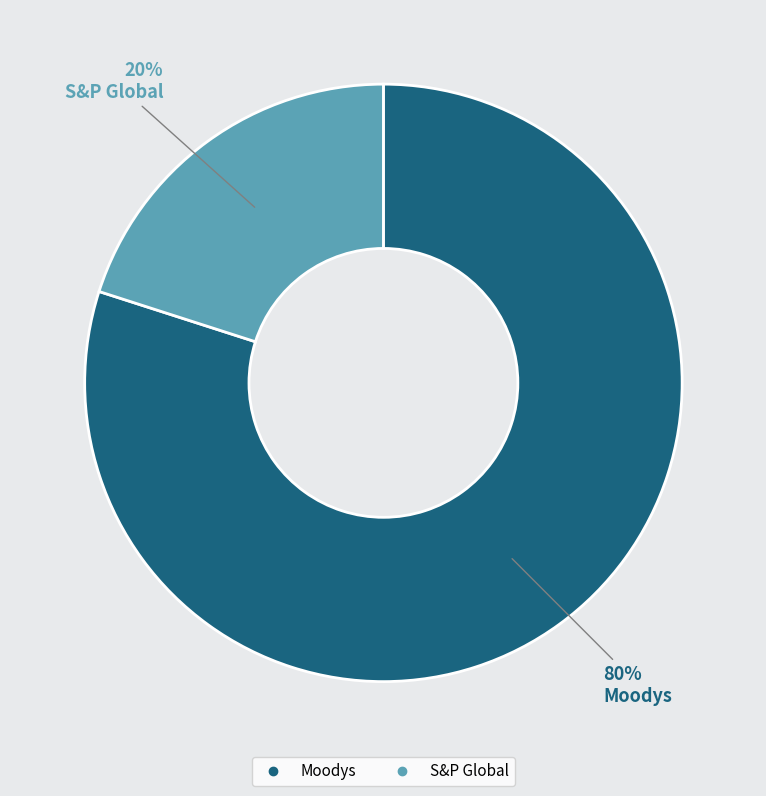

What is the largest slice in the pie chart?

Moodys